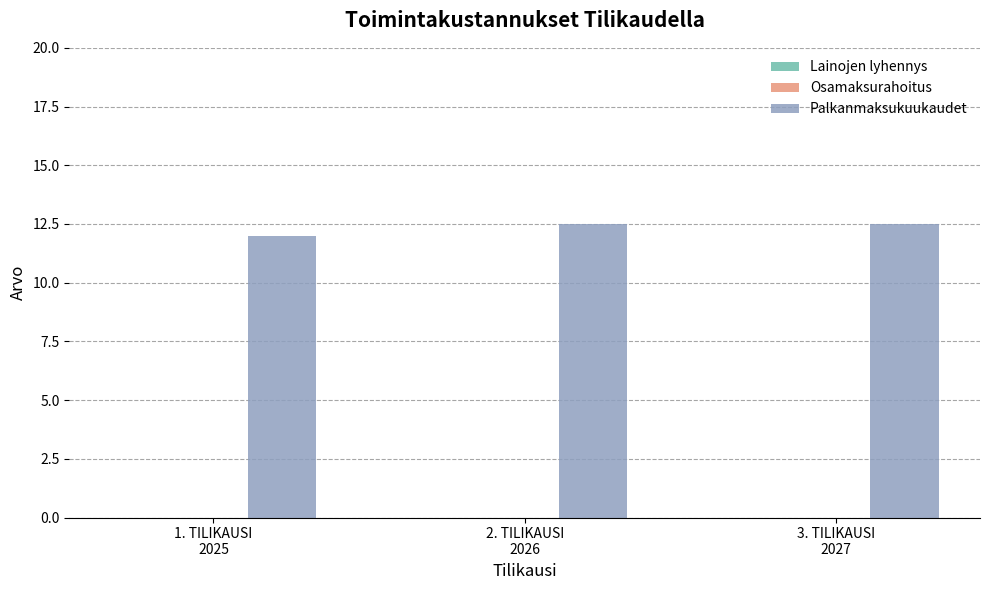

At which category does the chart reach its minimum across all series?

1. TILIKAUSI
2025